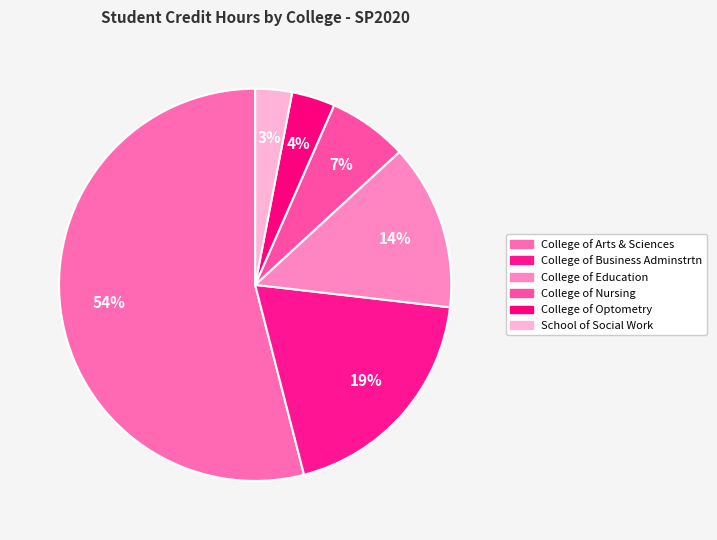

Which slice represents more than half of the pie?

College of Arts & Sciences